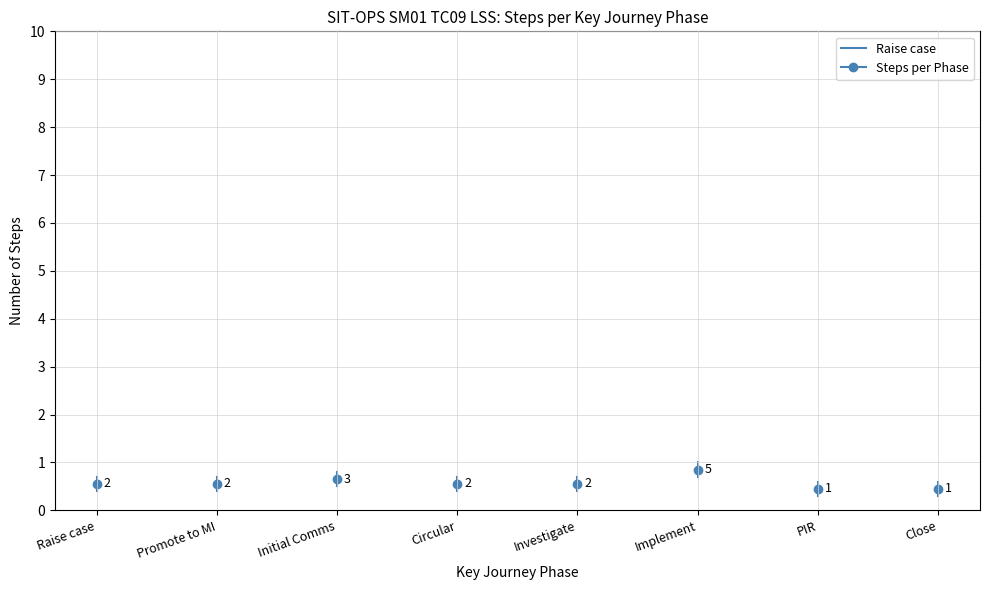

What is the average value?

0.6